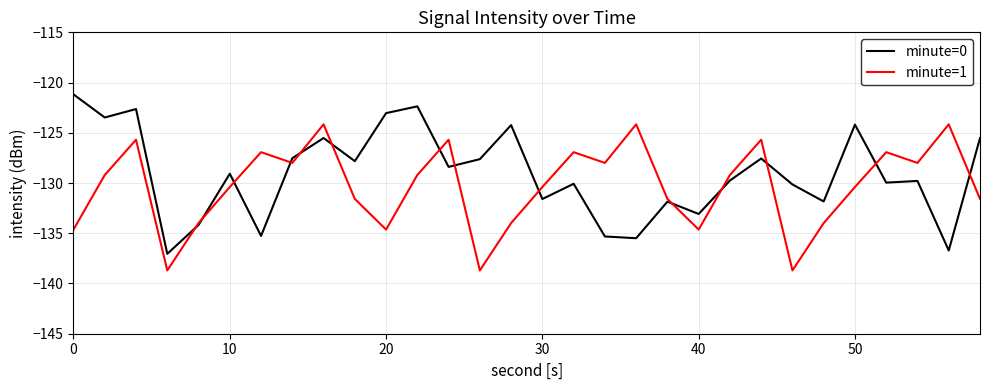

List the series in order of their peak value, lowest first.

minute=1, minute=0